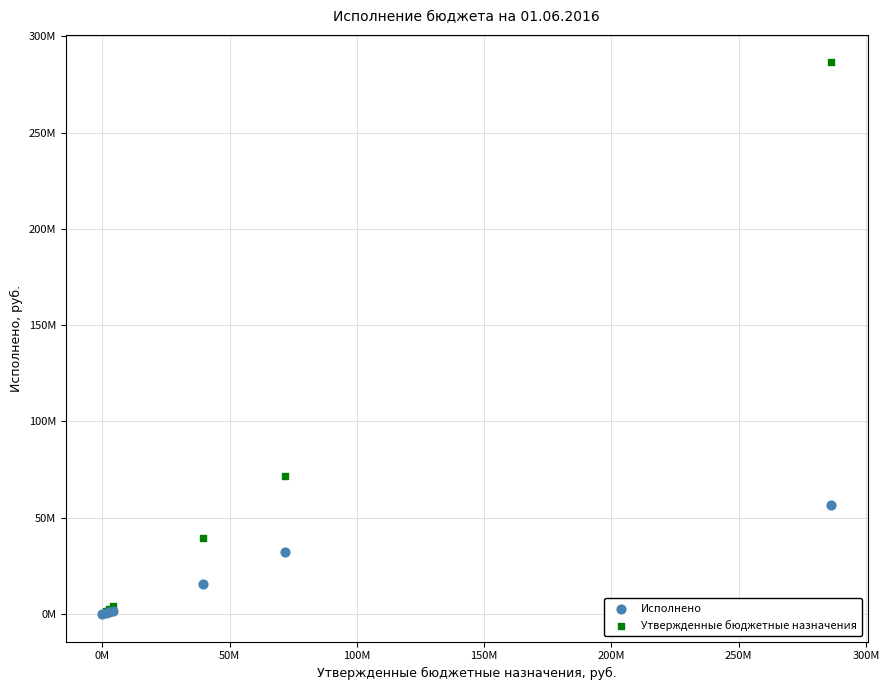

What are all the series names shown in the legend?

Исполнено, Утвержденные бюджетные назначения